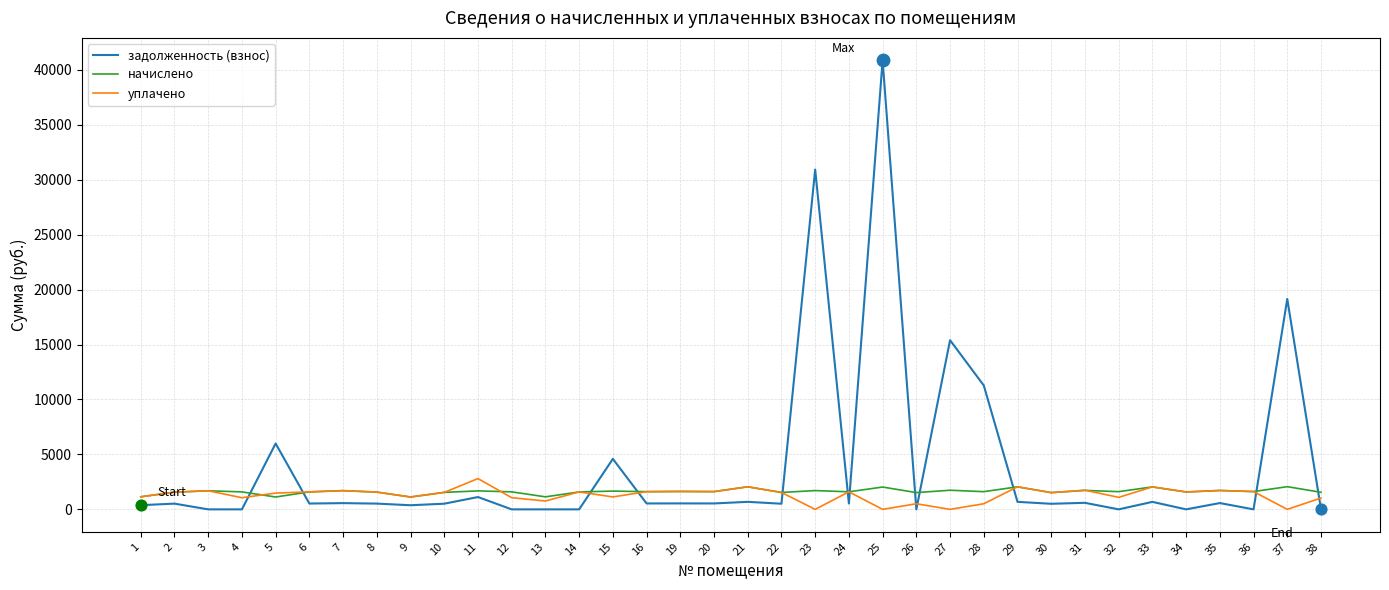

What is the total value across all series at 19?

3802.5